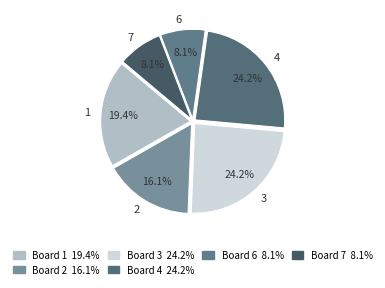

To the nearest percent, what is the difference between the largest and smallest slice percentages?

16%